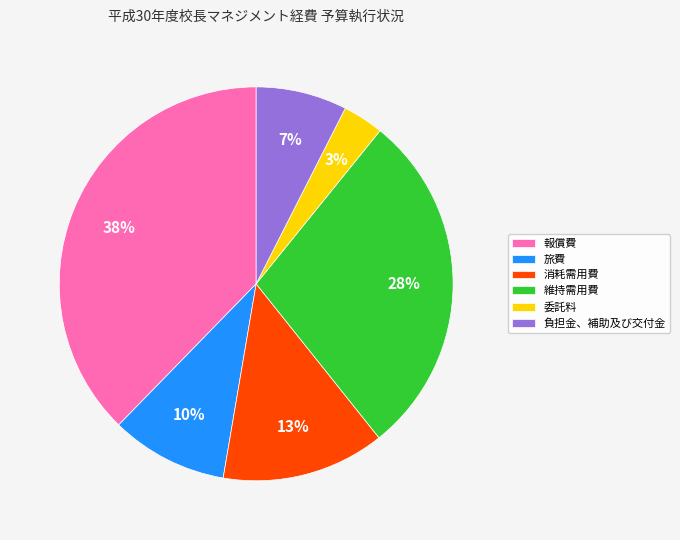

Is the sum of 旅費 and 維持需用費 greater than half?

No